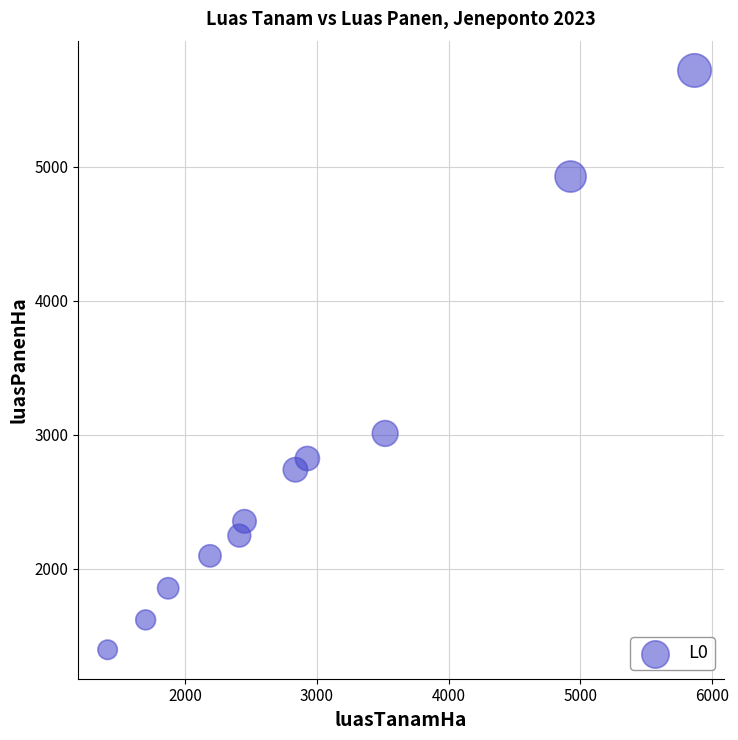

What is the range of X values (max minus min)?

4460